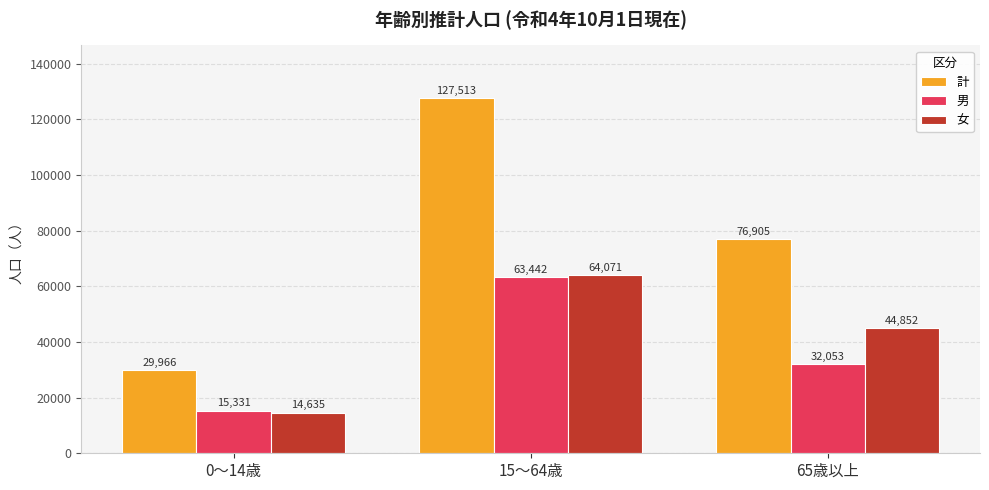

Which series changed the most between 0～14歳 and 15～64歳?

計